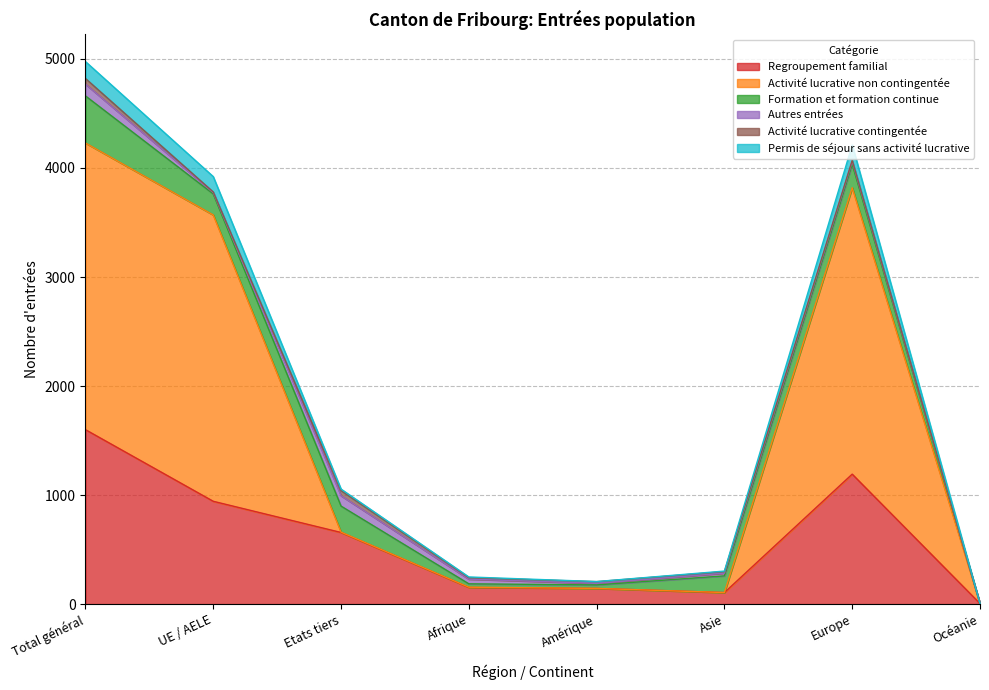

True or false: Permis de séjour sans activité lucrative and Regroupement familial cross at least once.

False